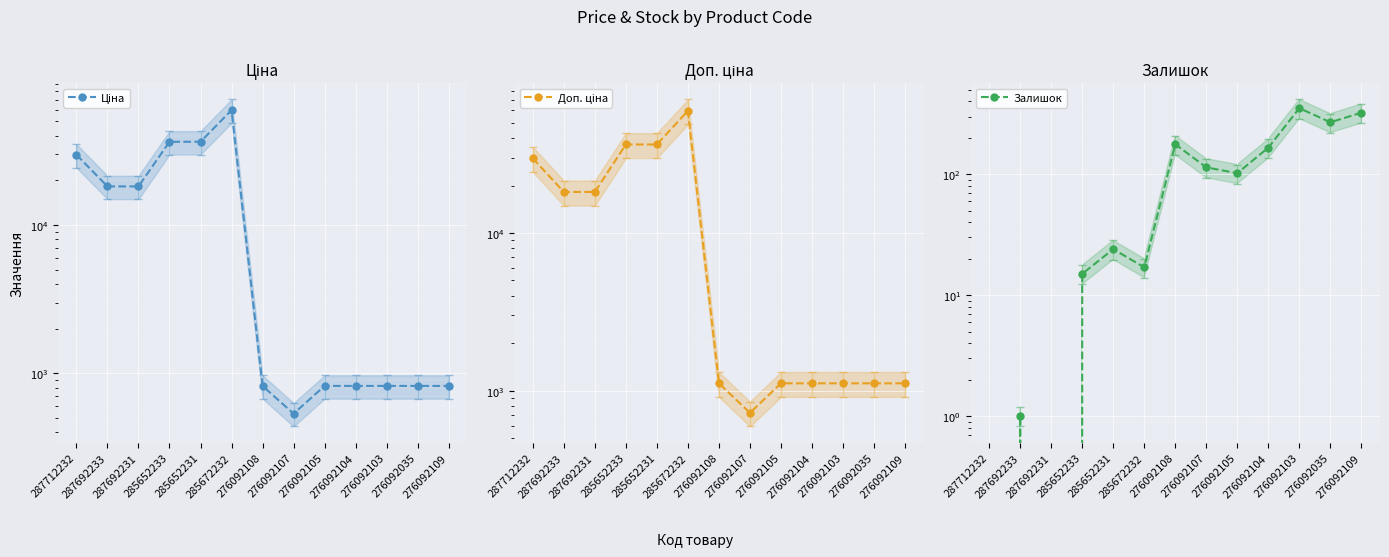

True or false: Ціна and Доп. ціна cross at least once.

False